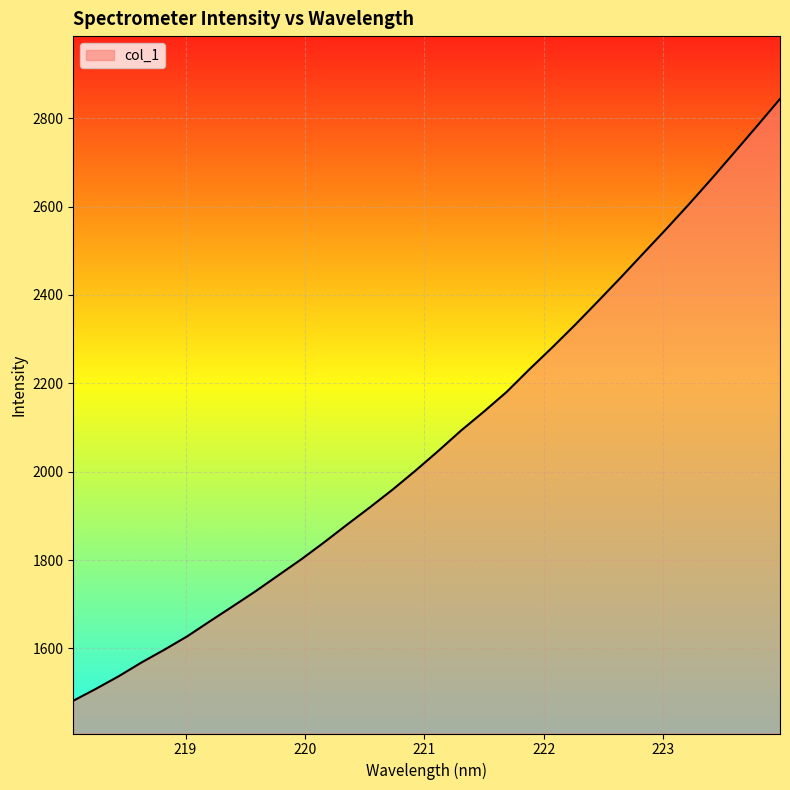

What is the greatest value displayed?

2843.6